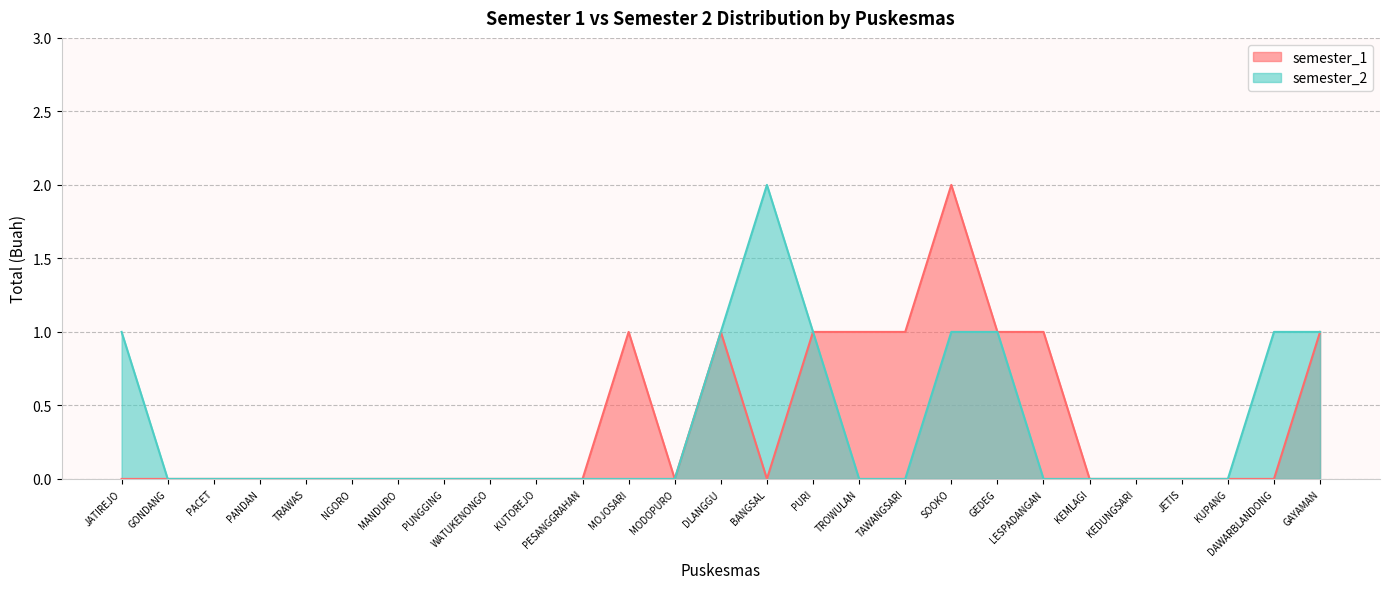

Is it true that semester_2 equals 1 at DAWARBLANDONG?

True